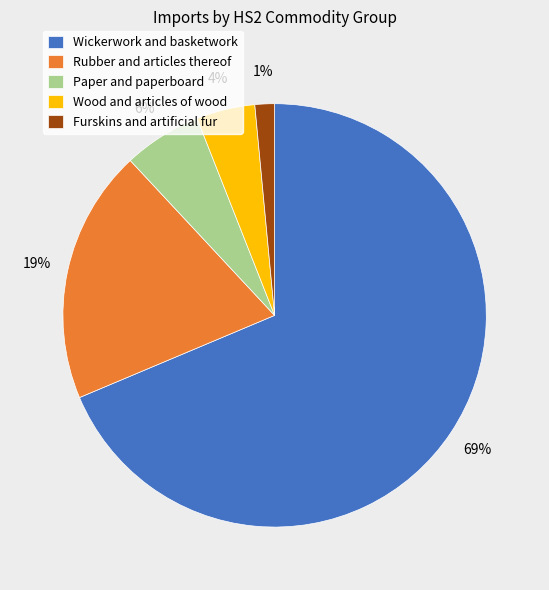

Is the sum of Rubber and articles thereof and Paper and paperboard greater than half?

No